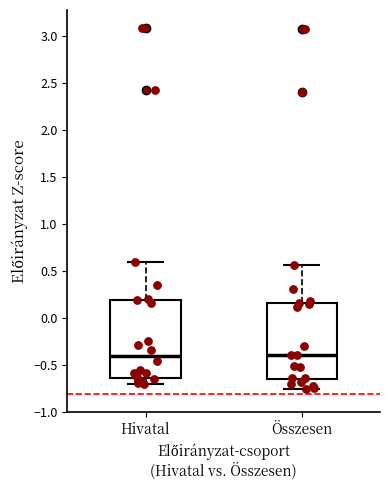

Reading left to right, transcribe this box plot: for each box, give where its median line is, the range the box spans, and where its two whiskers end, as read against the y-axis. The values are not printed on the chart, so give them approximately, as read against the axis.

Hivatal: median -0.40, box -0.65 to 0.20, whiskers -0.70 to 0.60
Összesen: median -0.40, box -0.65 to 0.15, whiskers -0.75 to 0.55